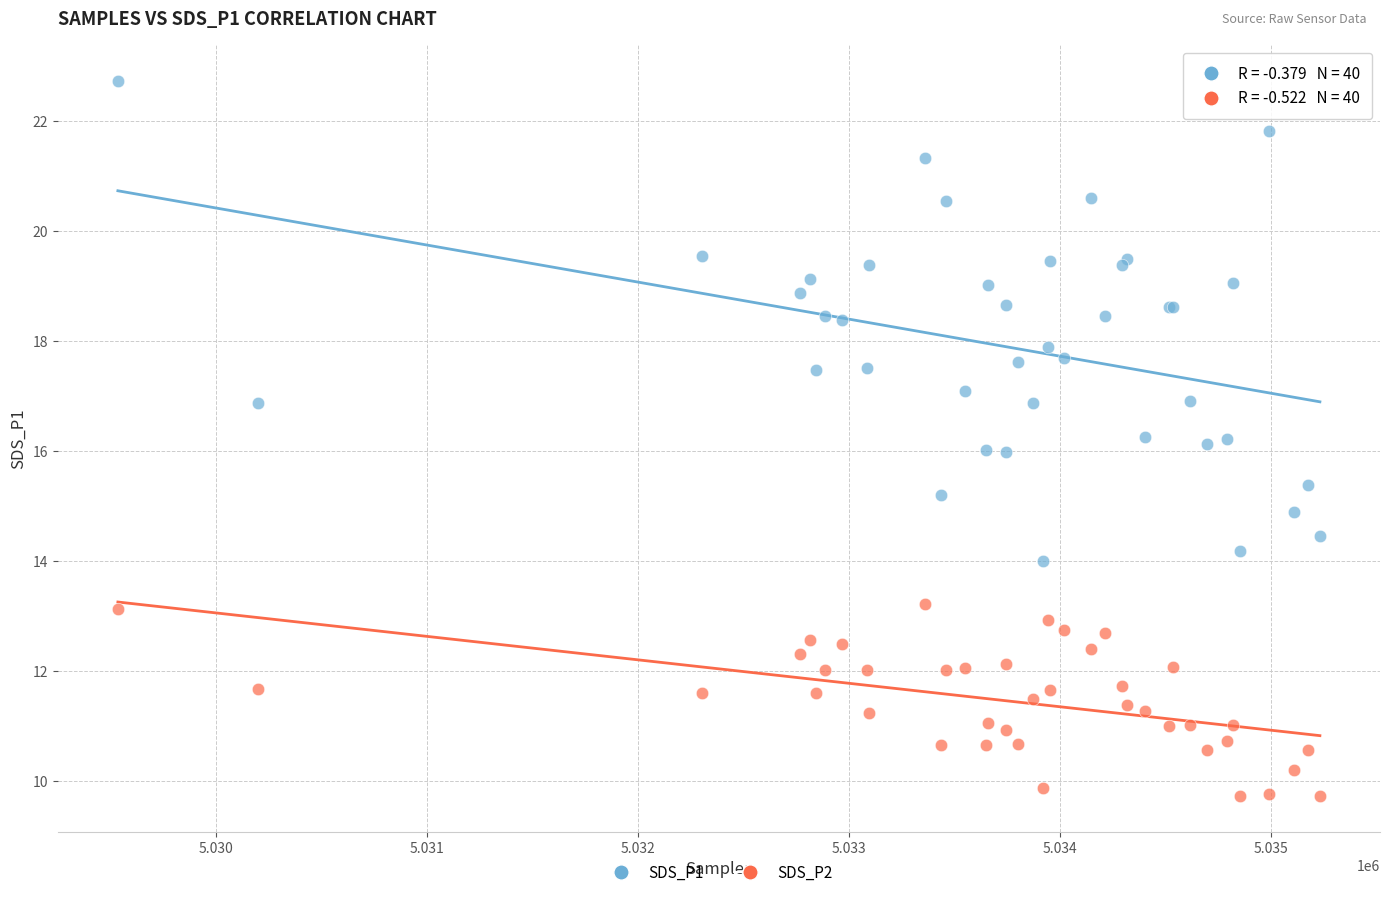

What is the X range (max minus min) for the scatter plot?

5697.0